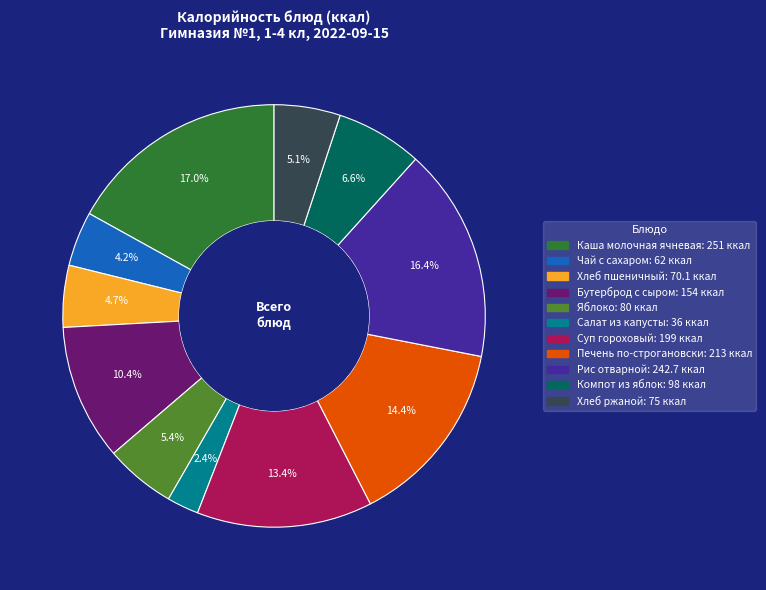

Is there a majority slice in this chart?

No